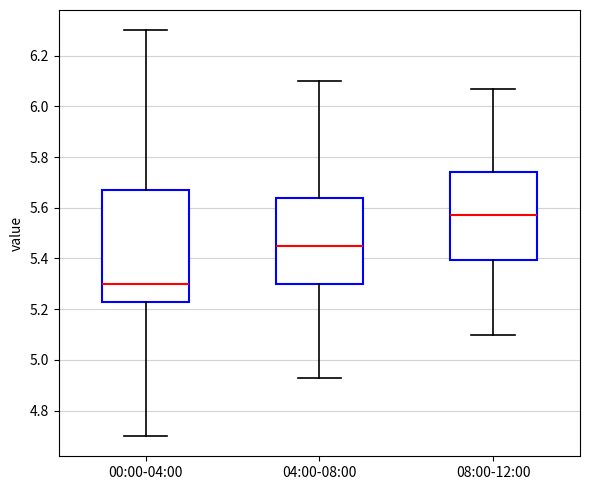

Which box has the highest median line?

08:00-12:00